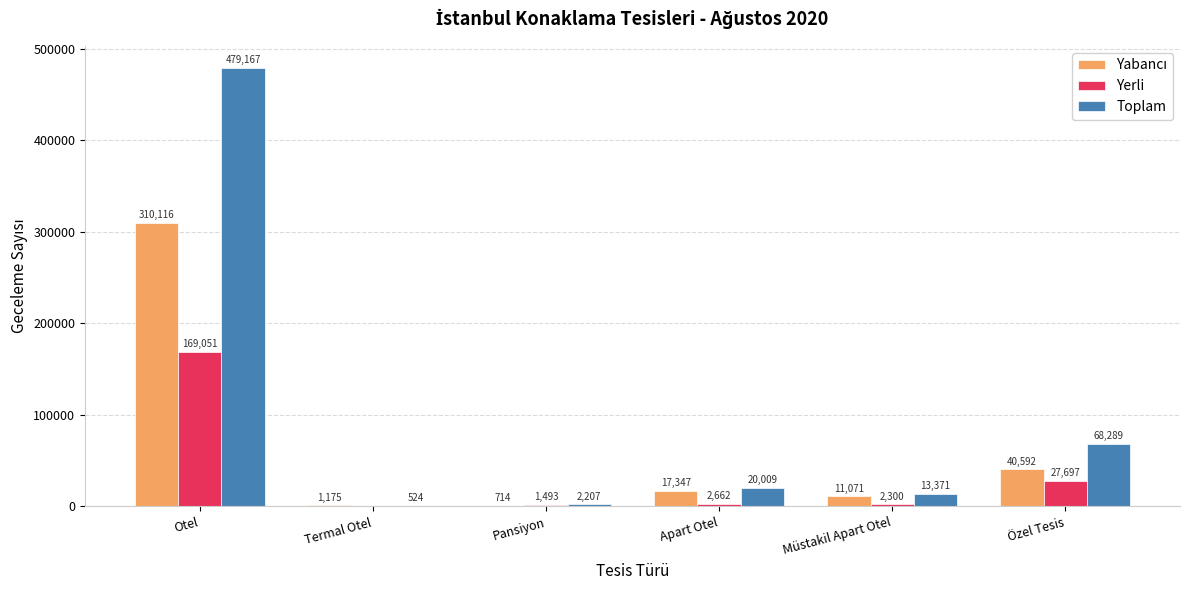

What is the maximum value shown in the chart?

479167